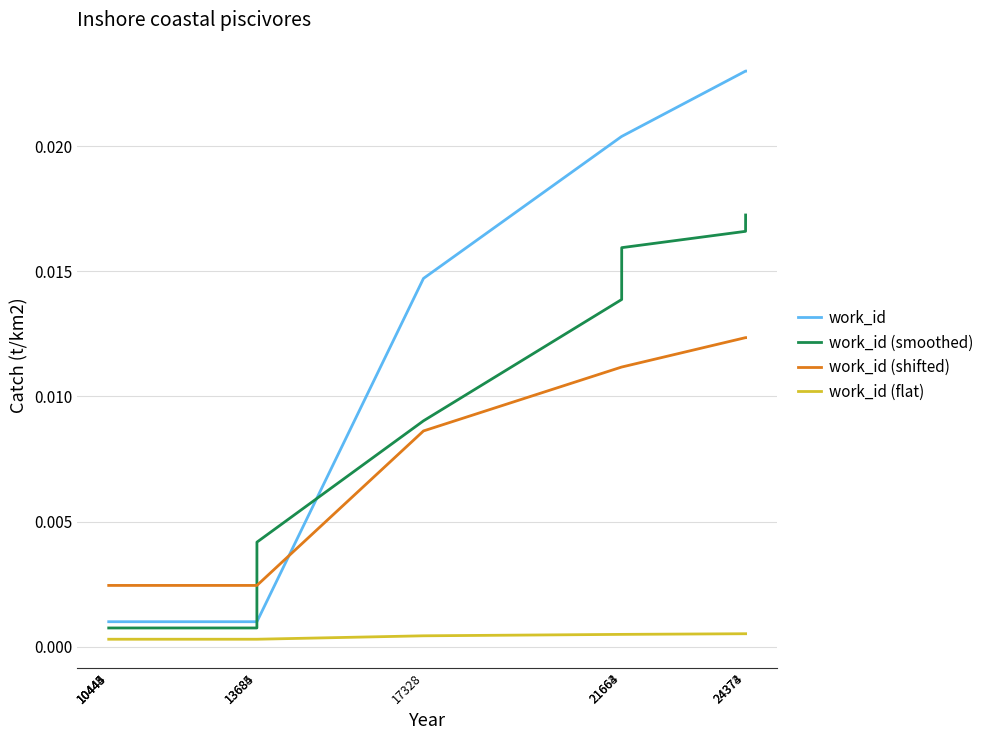

Which series has the largest range (max minus min)?

work_id